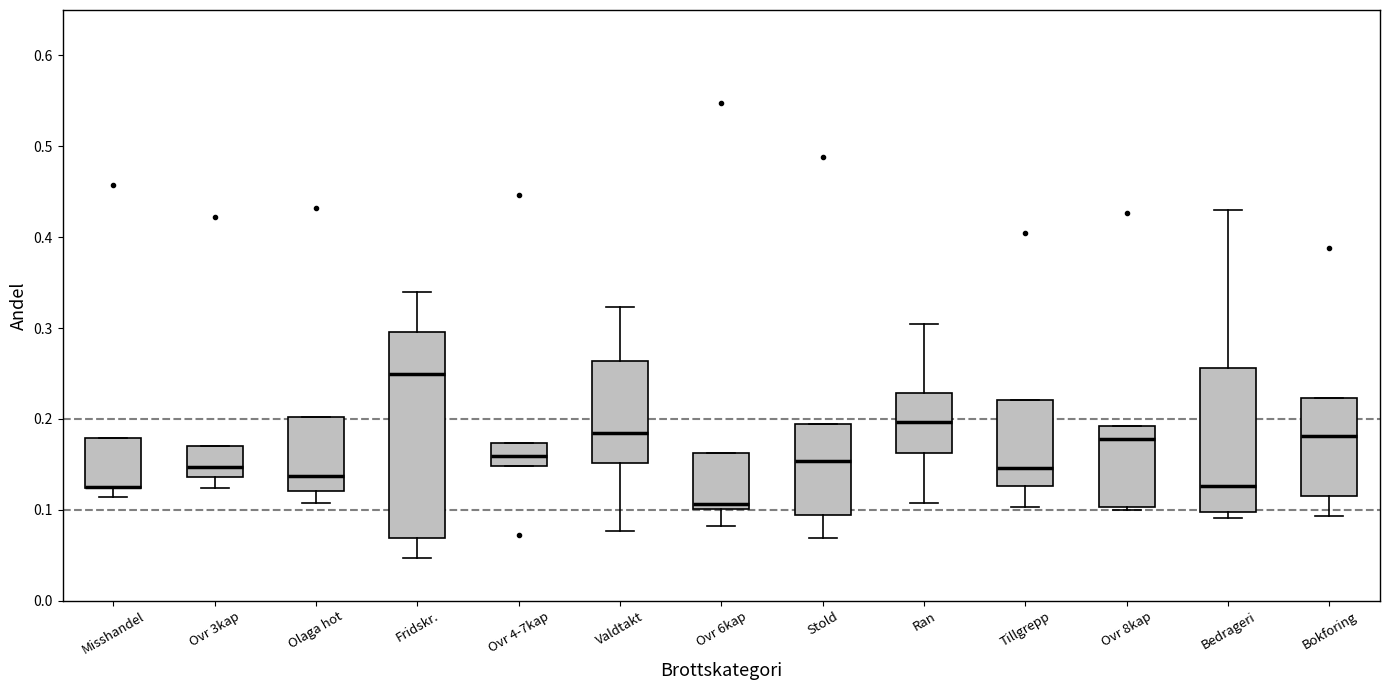

Reading left to right, read every box against the y-axis: the position of its median line, the range the box covers, and the ends of its whiskers. The values are not printed on the chart, so give them approximately, as read against the axis.

Misshandel: median 0.13 (drawn on the box's lower edge), box 0.12 to 0.18, whiskers 0.11 to 0.18
Ovr 3kap: median 0.15, box 0.14 to 0.17, whiskers 0.12 to 0.17
Olaga hot: median 0.14, box 0.12 to 0.20, whiskers 0.11 to 0.20
Fridskr.: median 0.25, box 0.07 to 0.30, whiskers 0.05 to 0.34
Ovr 4-7kap: median 0.16, box 0.15 to 0.17, whiskers 0.15 to 0.17
Valdtakt: median 0.18, box 0.15 to 0.26, whiskers 0.08 to 0.32
Ovr 6kap: median 0.11, box 0.10 to 0.16, whiskers 0.08 to 0.16
Stold: median 0.15, box 0.09 to 0.19, whiskers 0.07 to 0.19
Ran: median 0.20, box 0.16 to 0.23, whiskers 0.11 to 0.30
Tillgrepp: median 0.15, box 0.13 to 0.22, whiskers 0.10 to 0.22
Ovr 8kap: median 0.18, box 0.10 to 0.19, whiskers 0.10 to 0.19
Bedrageri: median 0.13, box 0.10 to 0.26, whiskers 0.09 to 0.43
Bokforing: median 0.18, box 0.12 to 0.22, whiskers 0.09 to 0.22